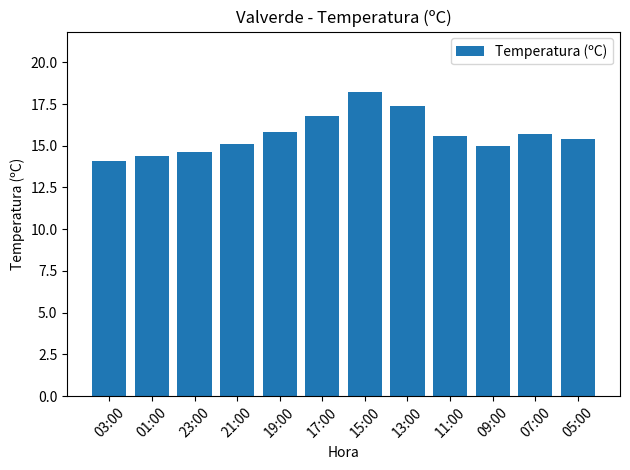

What is the minimum value shown in the chart?

14.1